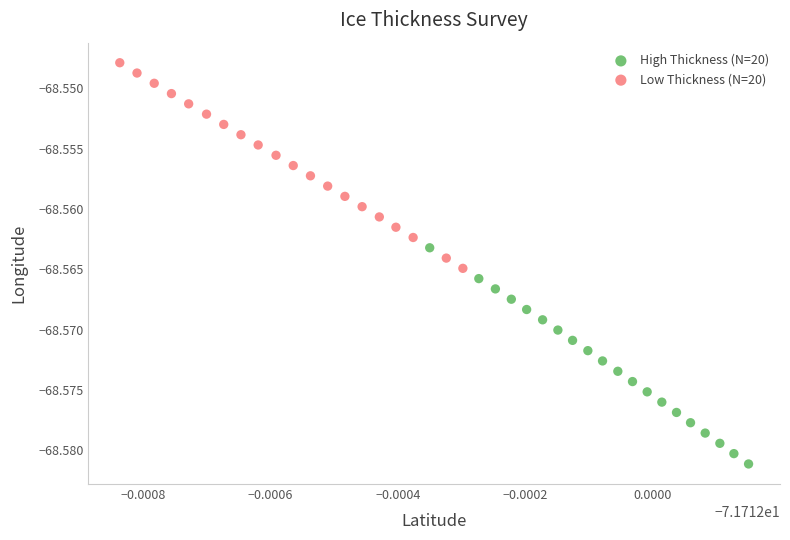

Which series reaches the minimum Y coordinate?

High Thickness (N=20)